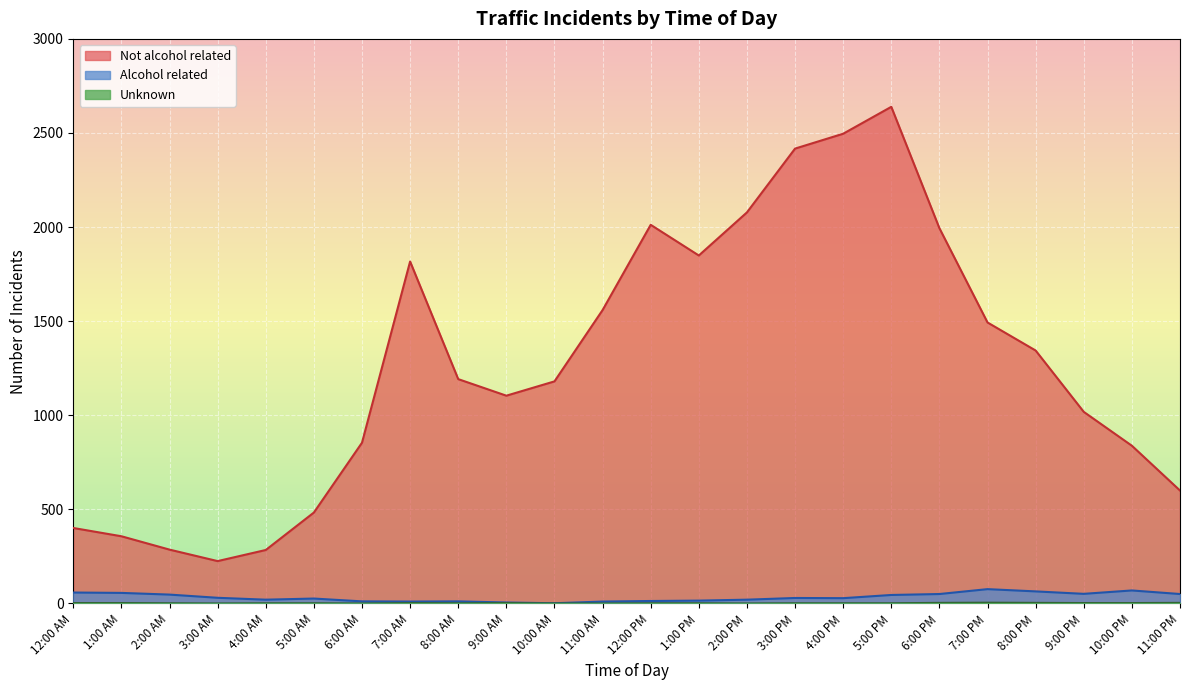

How many lines are shown in the chart?

3